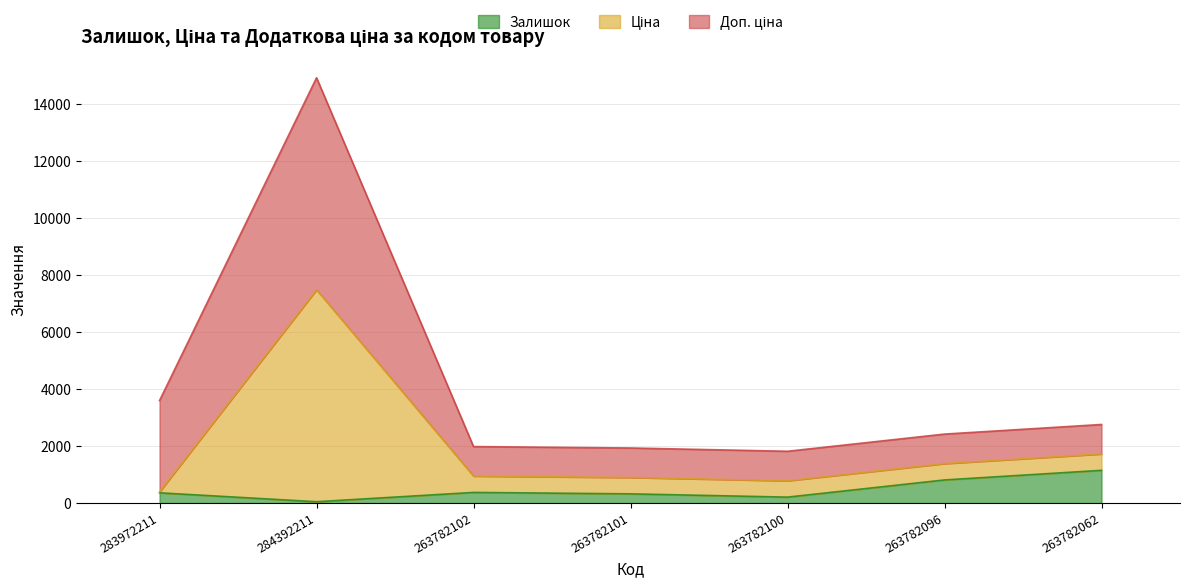

Which has a higher value, 283972211 or 263782062?

263782062